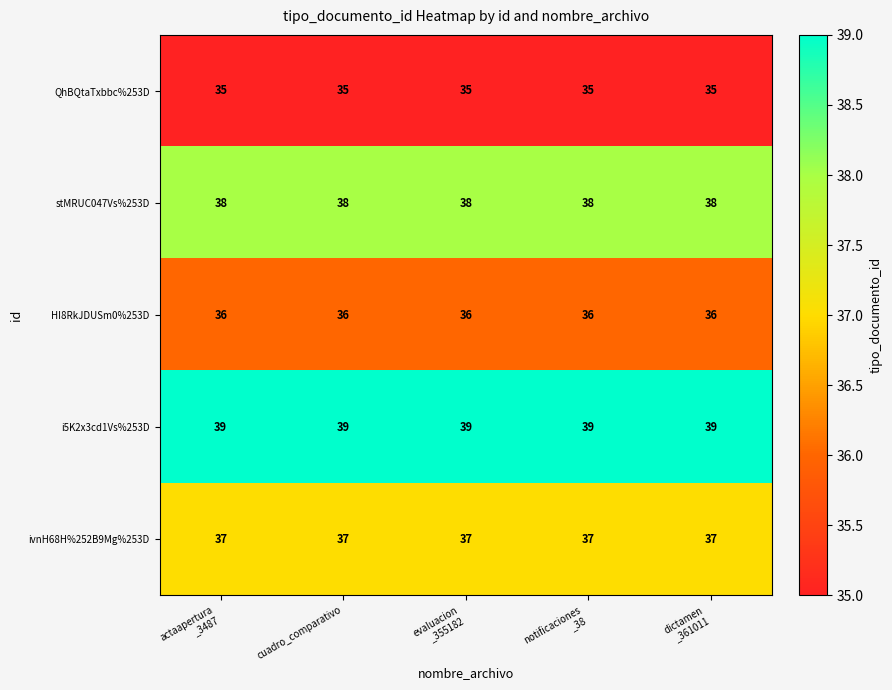

What is the sum of all i5K2x3cd1Vs%253D values?

195